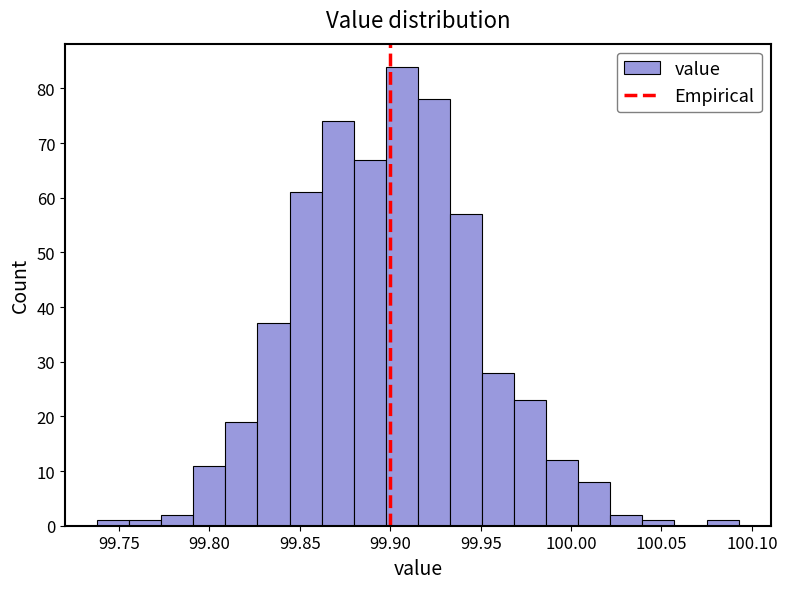

Around what value on the x-axis is the tallest bar? Give the approximate position of its centre, as read against the axis.

99.905